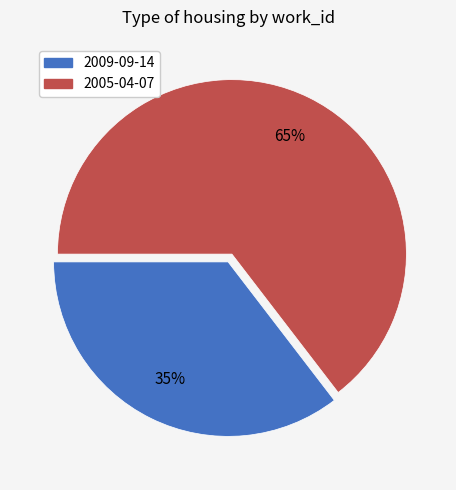

Which category has the smallest portion of the pie?

2009-09-14